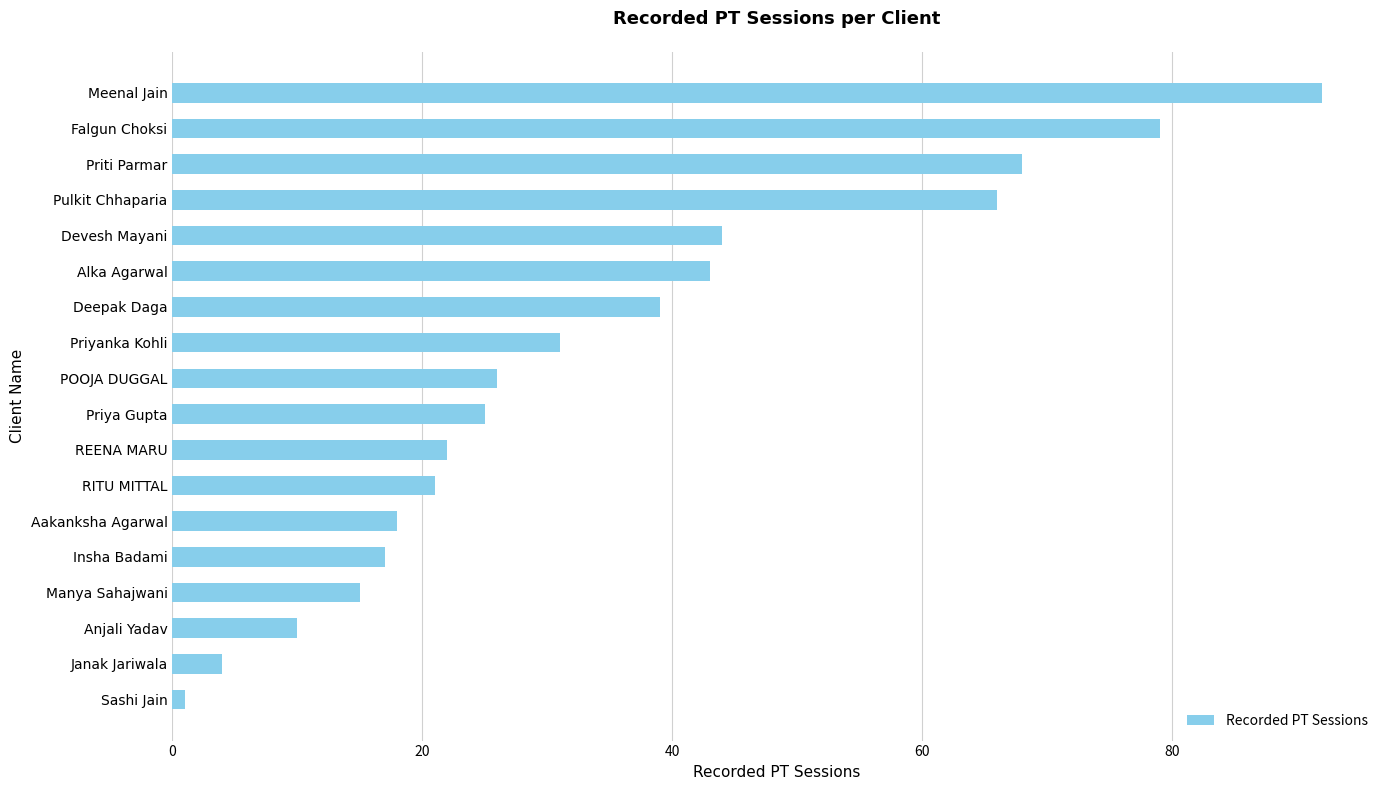

Reading top to bottom, list all the values displayed in this chart.

92	79	68	66	44	43	39	31	26	25	22	21	18	17	15	10	4	1